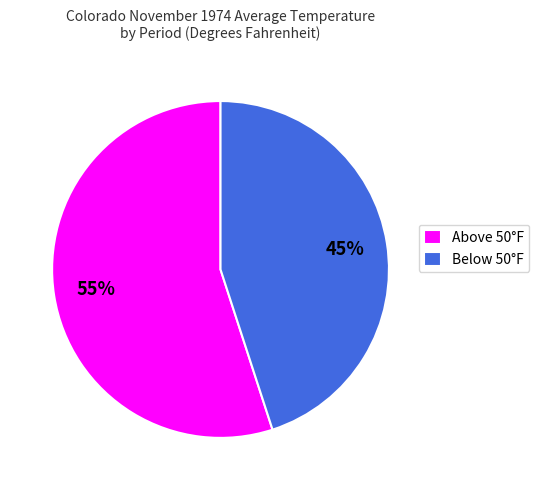

Is the sum of Below 50°F and Above 50°F greater than half?

Yes